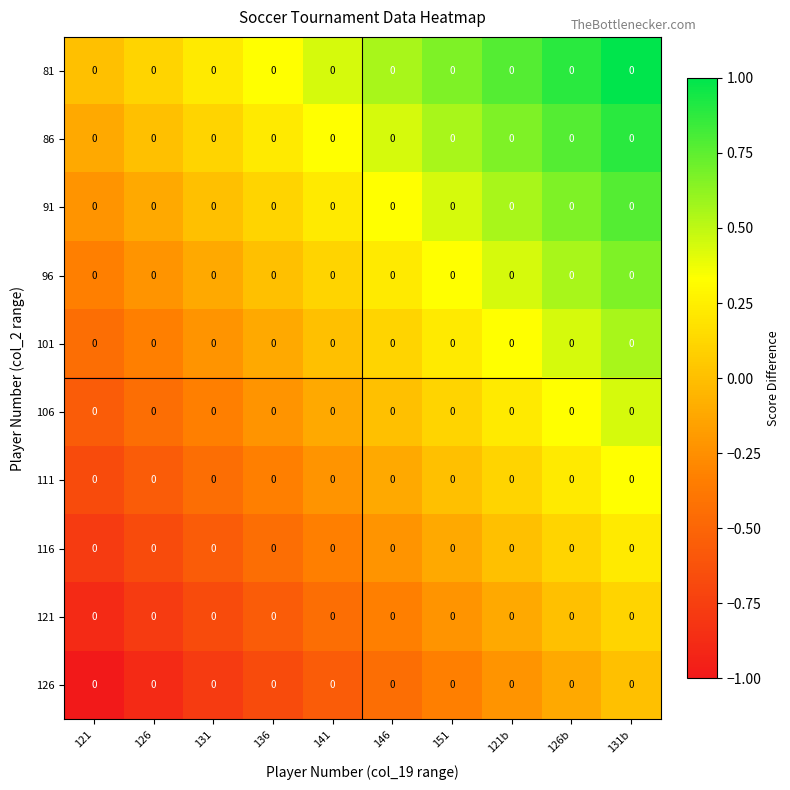

At how many categories does at least one series exceed 0?

9